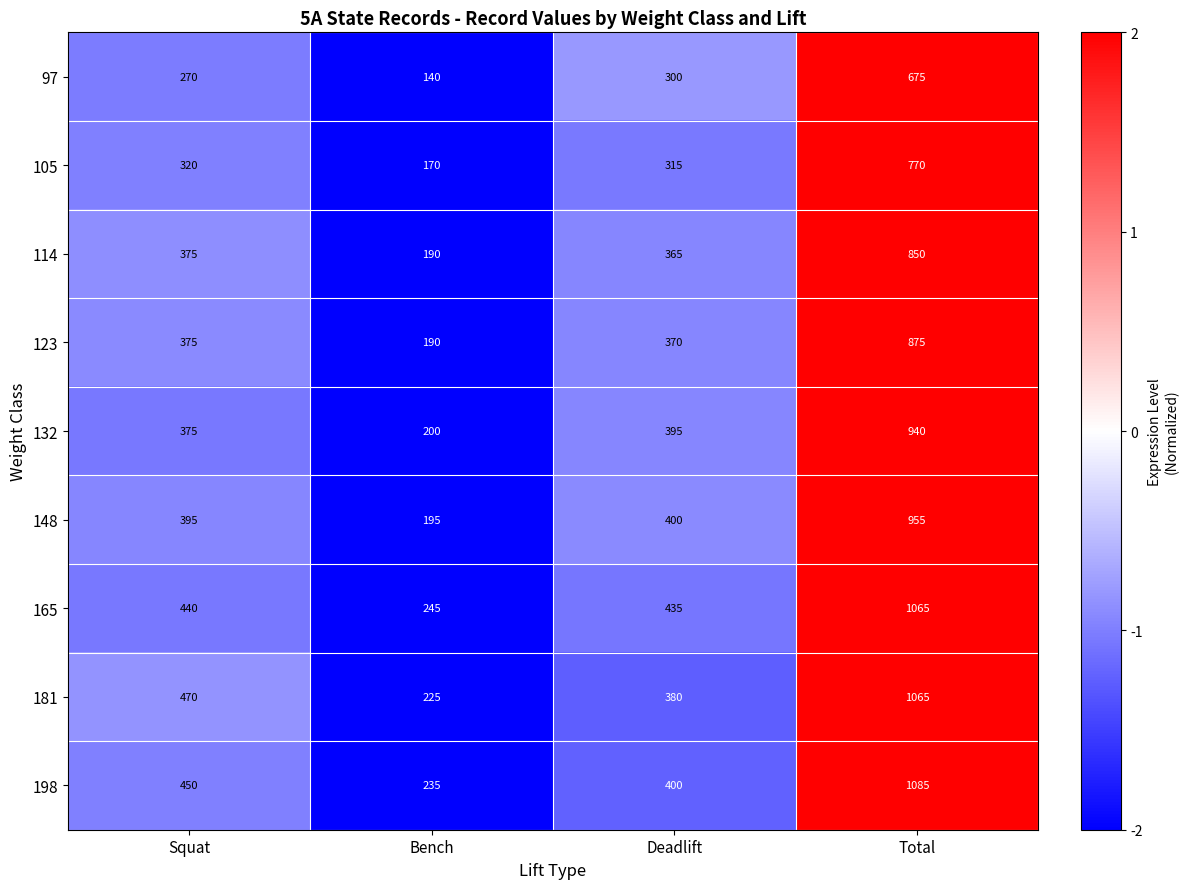

List the labels in order of 148 value, smallest first.

Bench, Squat, Deadlift, Total